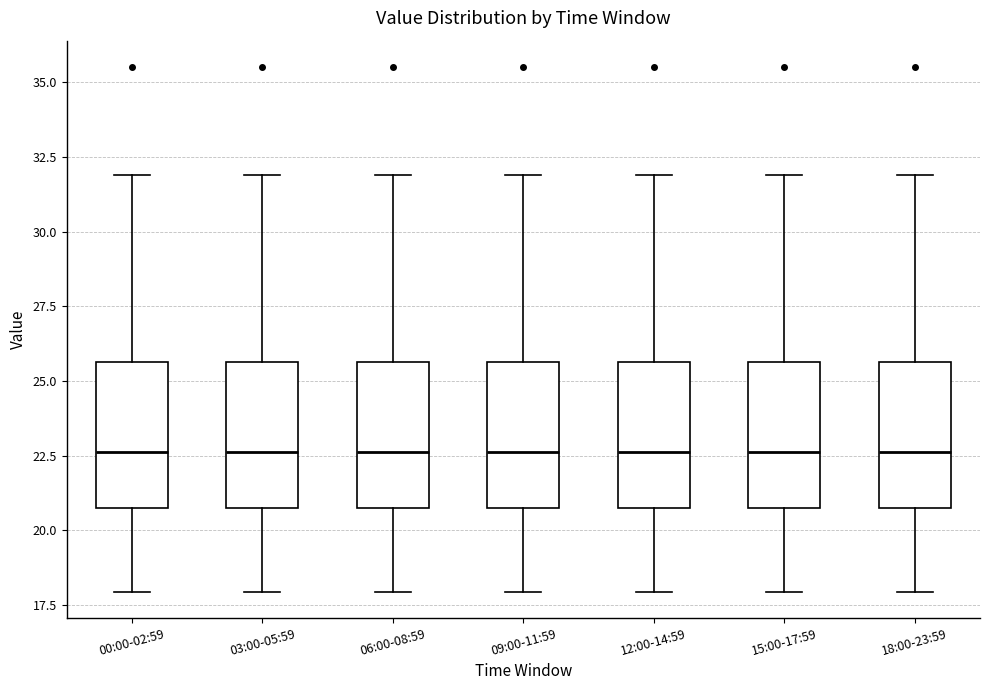

Reading left to right, transcribe this box plot: for each box, give where its median line is, the range the box spans, and where its two whiskers end, as read against the y-axis. The values are not printed on the chart, so give them approximately, as read against the axis.

00:00-02:59: median 22.5, box 20.5 to 25.5, whiskers 18.0 to 32.0
03:00-05:59: median 22.5, box 20.5 to 25.5, whiskers 18.0 to 32.0
06:00-08:59: median 22.5, box 20.5 to 25.5, whiskers 18.0 to 32.0
09:00-11:59: median 22.5, box 20.5 to 25.5, whiskers 18.0 to 32.0
12:00-14:59: median 22.5, box 20.5 to 25.5, whiskers 18.0 to 32.0
15:00-17:59: median 22.5, box 20.5 to 25.5, whiskers 18.0 to 32.0
18:00-23:59: median 22.5, box 20.5 to 25.5, whiskers 18.0 to 32.0